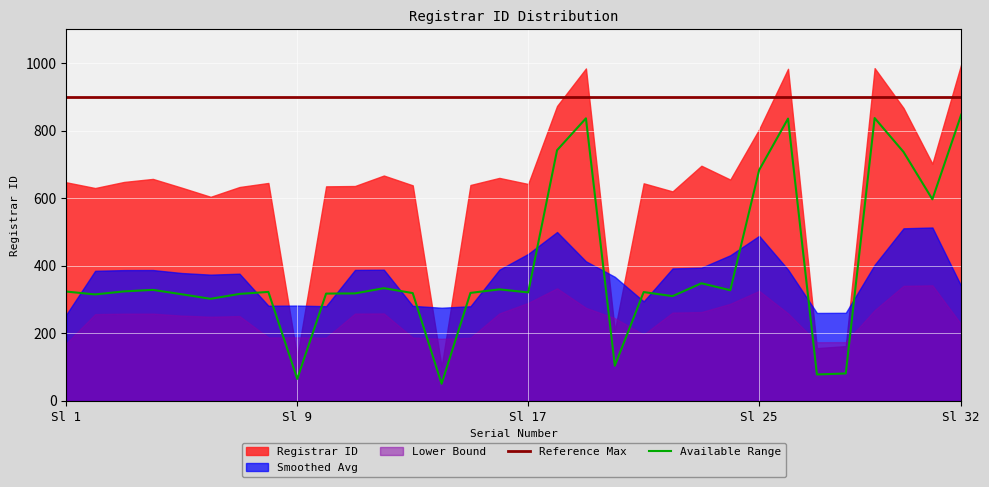

Where is the data nearest to the value 549?

6